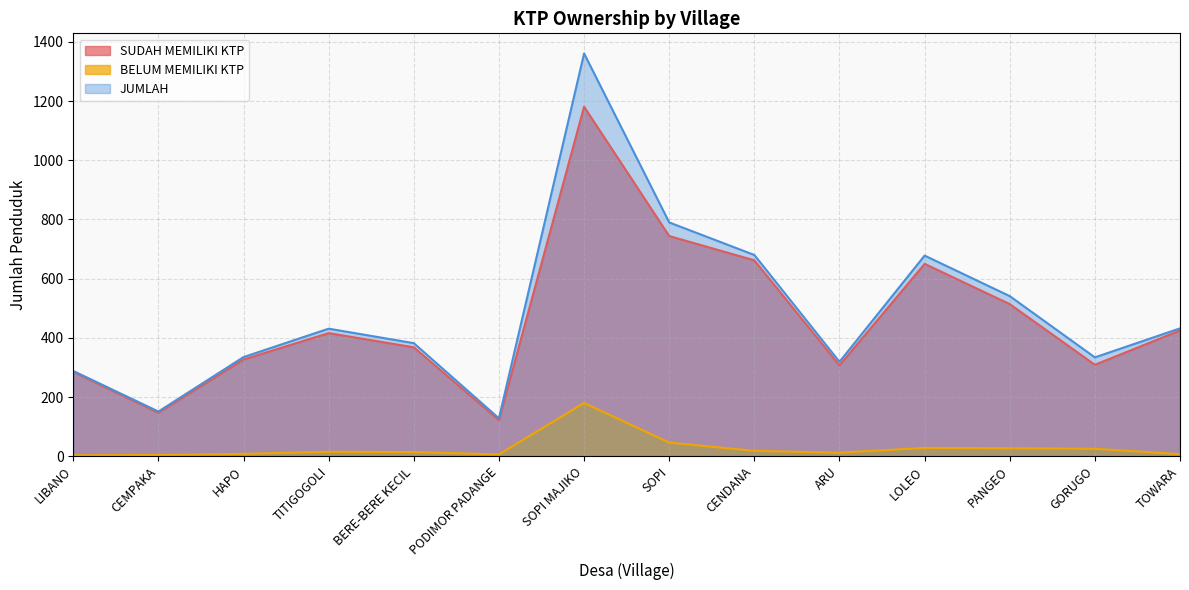

The value of SUDAH MEMILIKI KTP at CEMPAKA is 147. True or false?

True